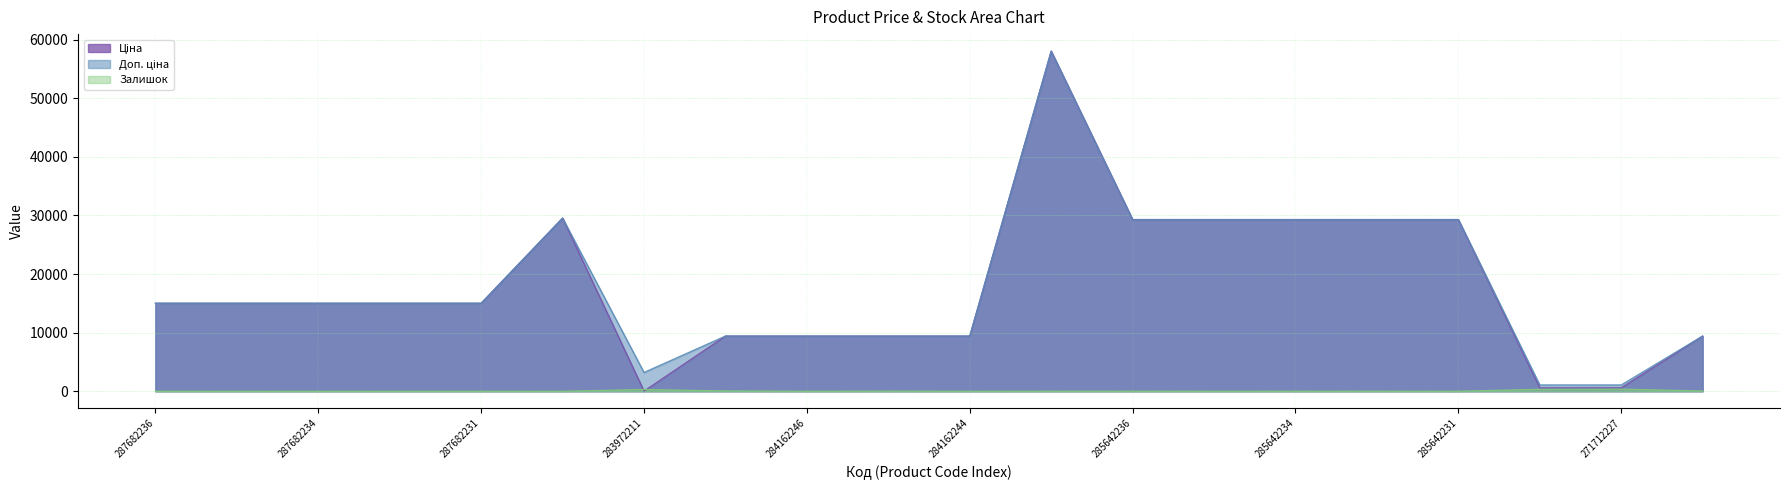

Which series has the widest spread of values?

Ціна